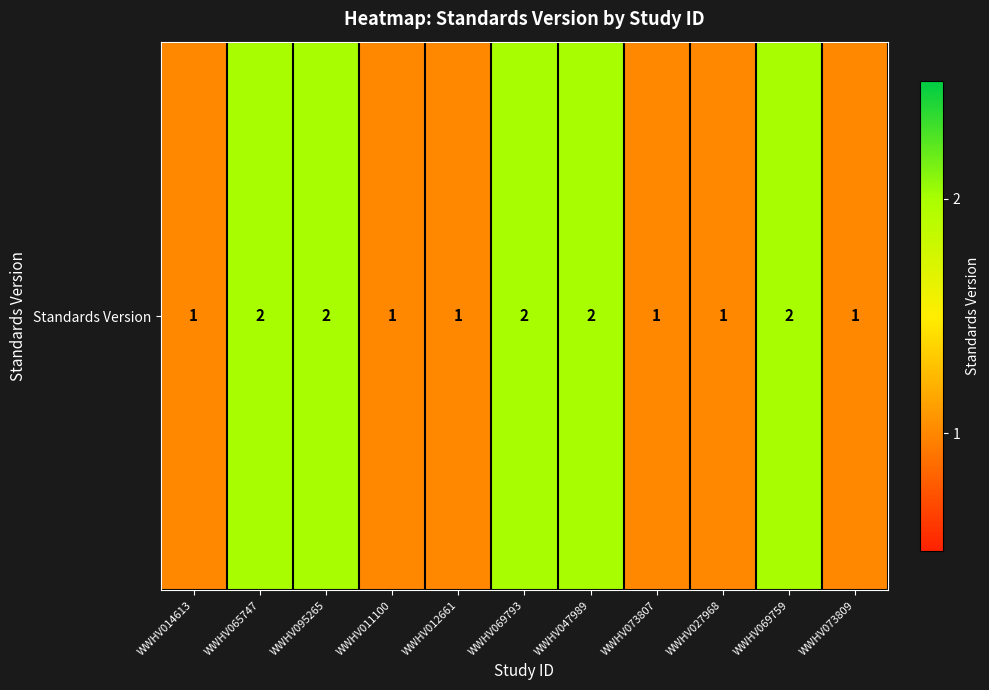

The value at WWHV027968 is 2. True or false?

False